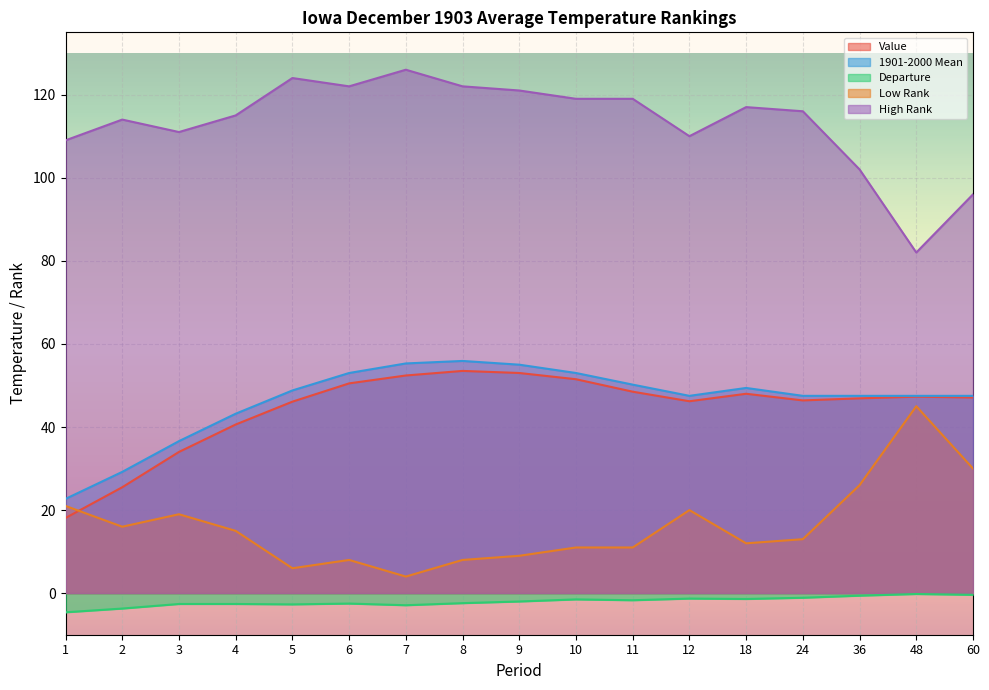

At 60, list the series in order from smallest to largest.

Departure, Low Rank, Value, 1901-2000 Mean, High Rank